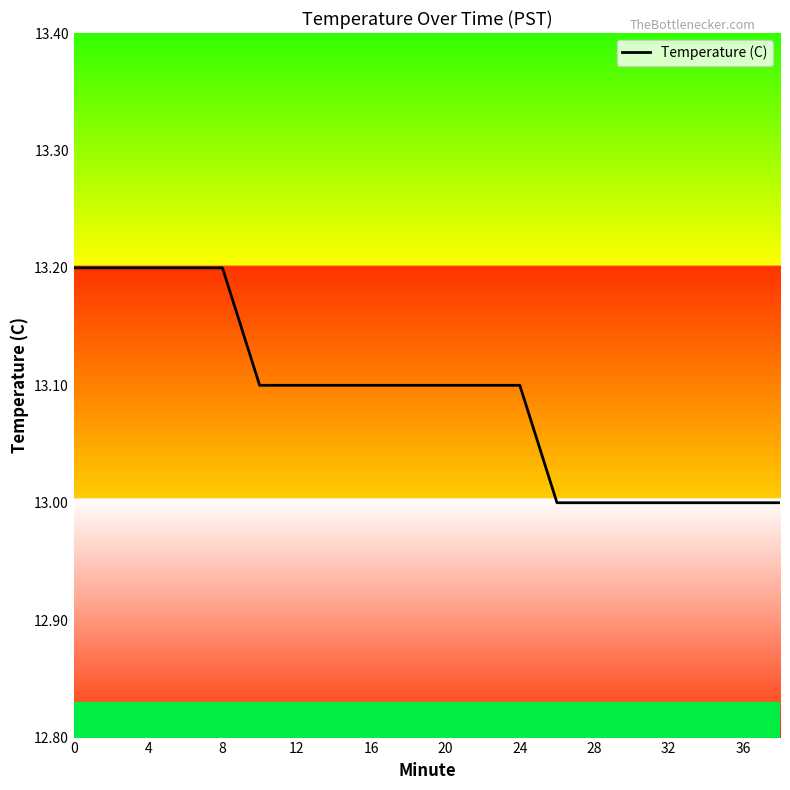

What is the maximum value shown in the chart?

13.2